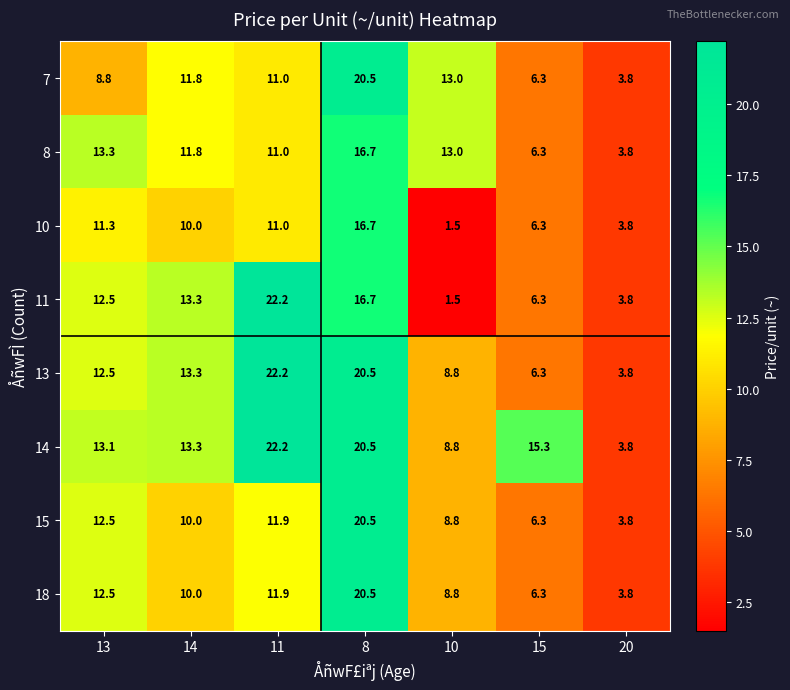

Count the number of data series in this chart.

8